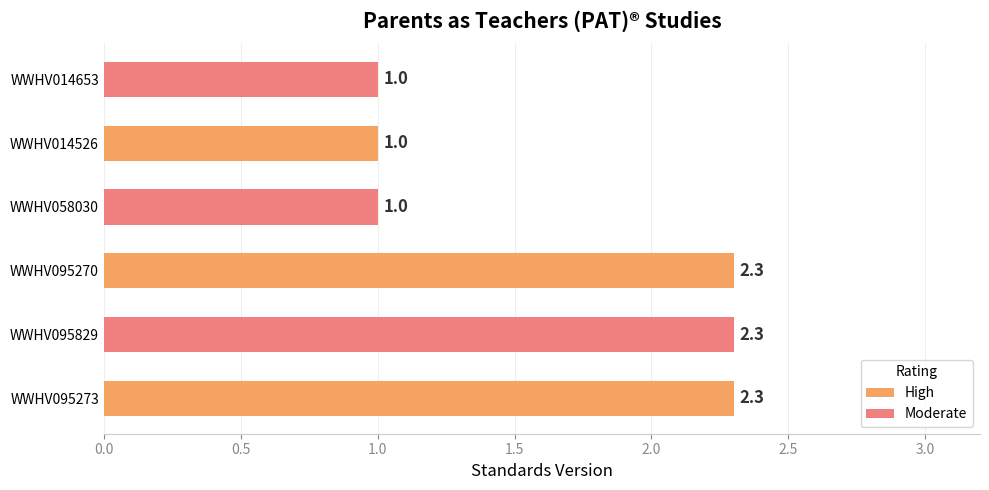

Is it true that the value at WWHV095273 is 2.3?

True